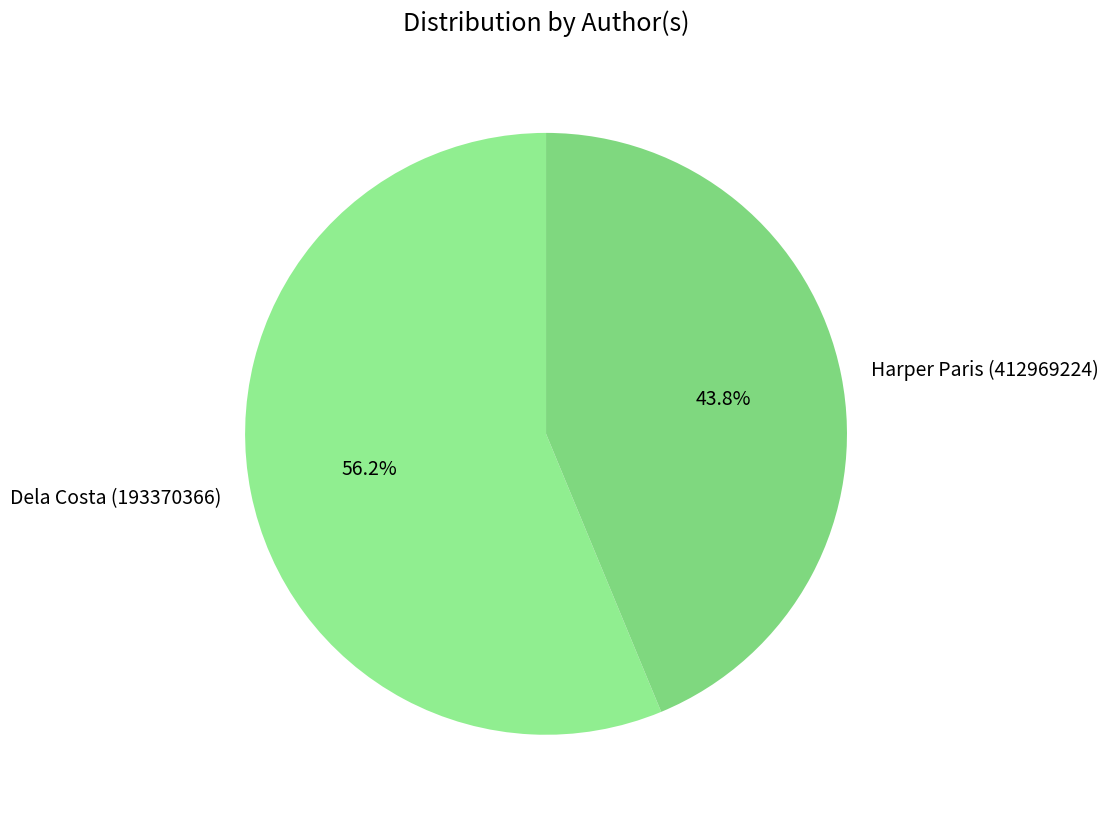

What percentage is the Dela Costa (193370366) slice, to the nearest percent?

56%